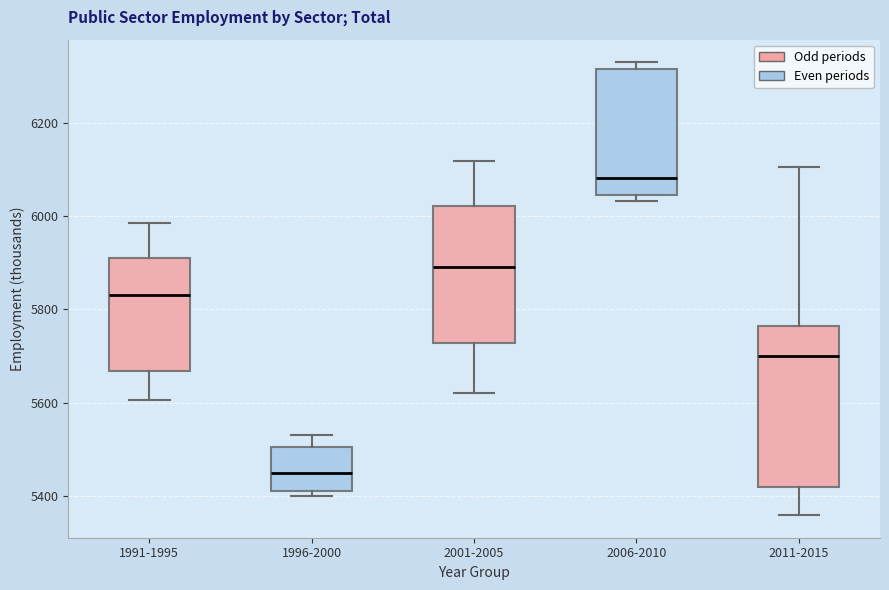

Which box has the highest median line?

2006-2010